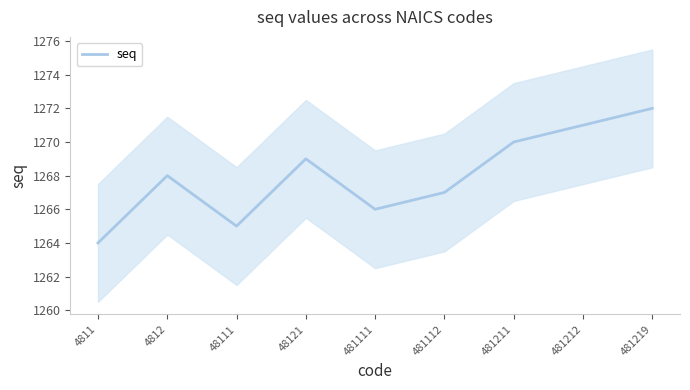

What is the sum of the values at 4812 and 4811?

2532